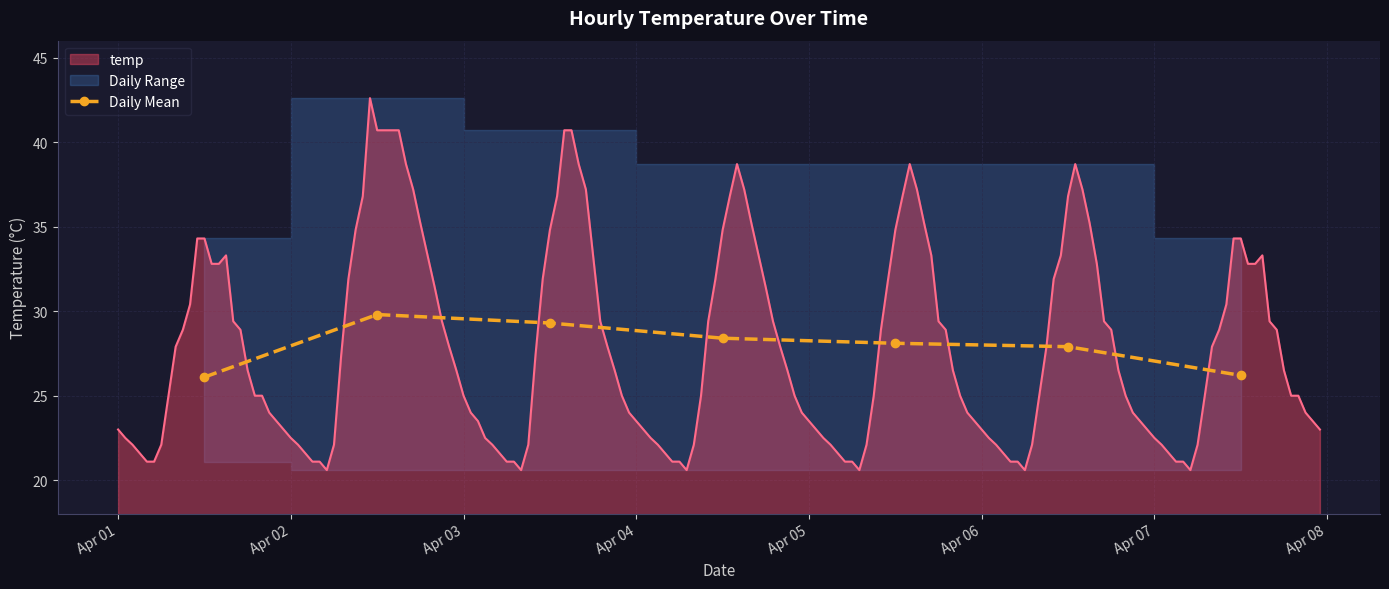

At which category does the chart reach its peak across all series?

Apr 02